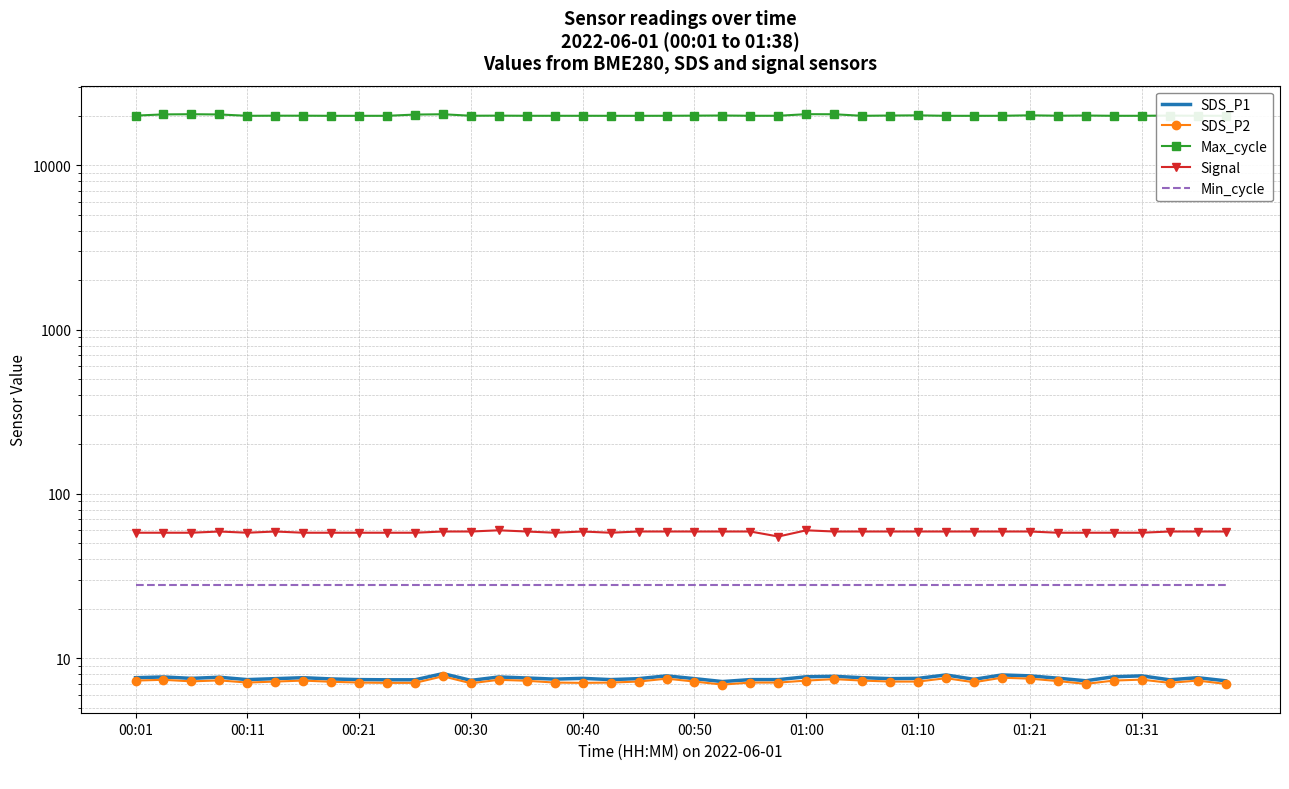

Rank the series at 00:40 from highest to lowest value.

Max_cycle, Signal, Min_cycle, SDS_P1, SDS_P2